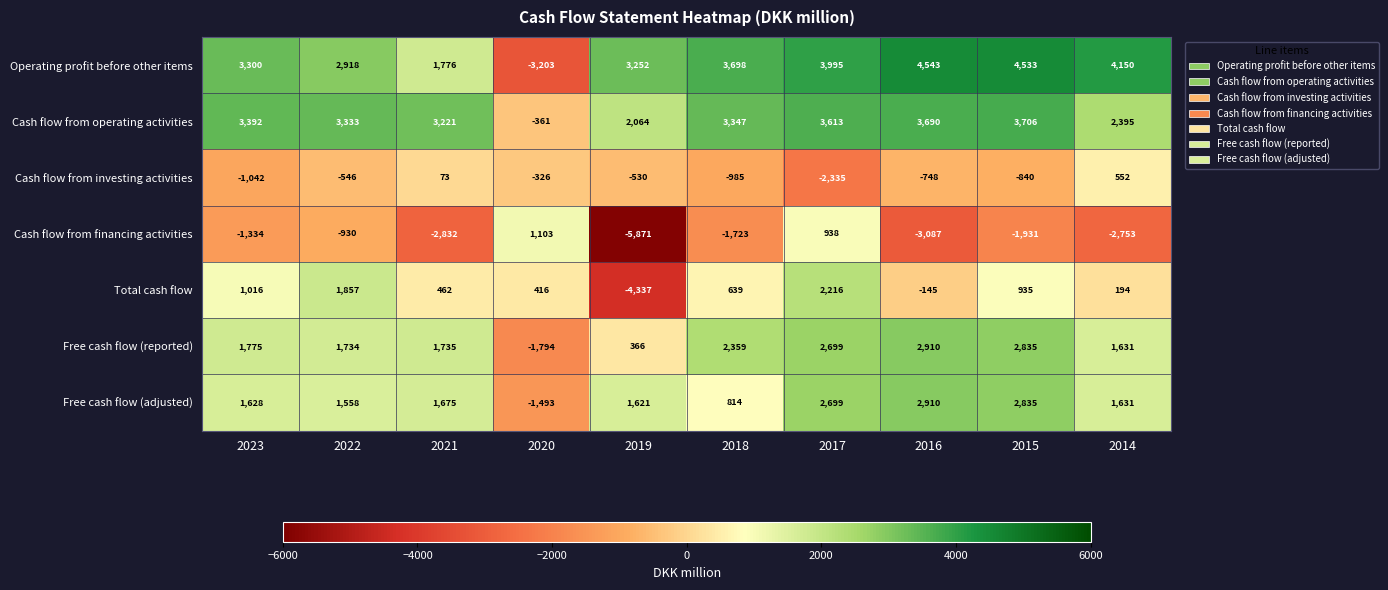

How many values in Operating profit before other items are below zero?

1